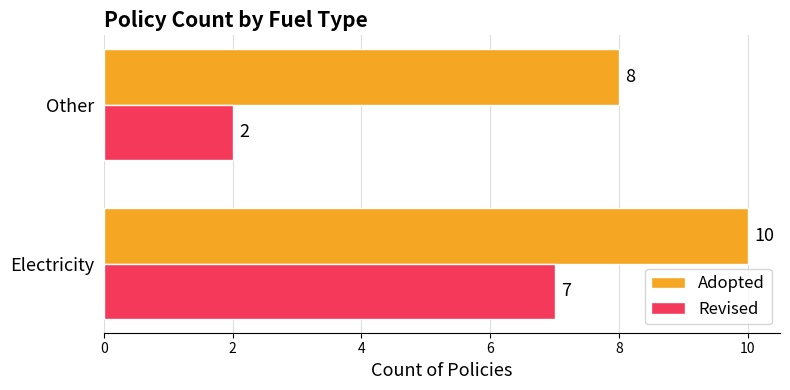

At which label does Revised reach its minimum?

Other